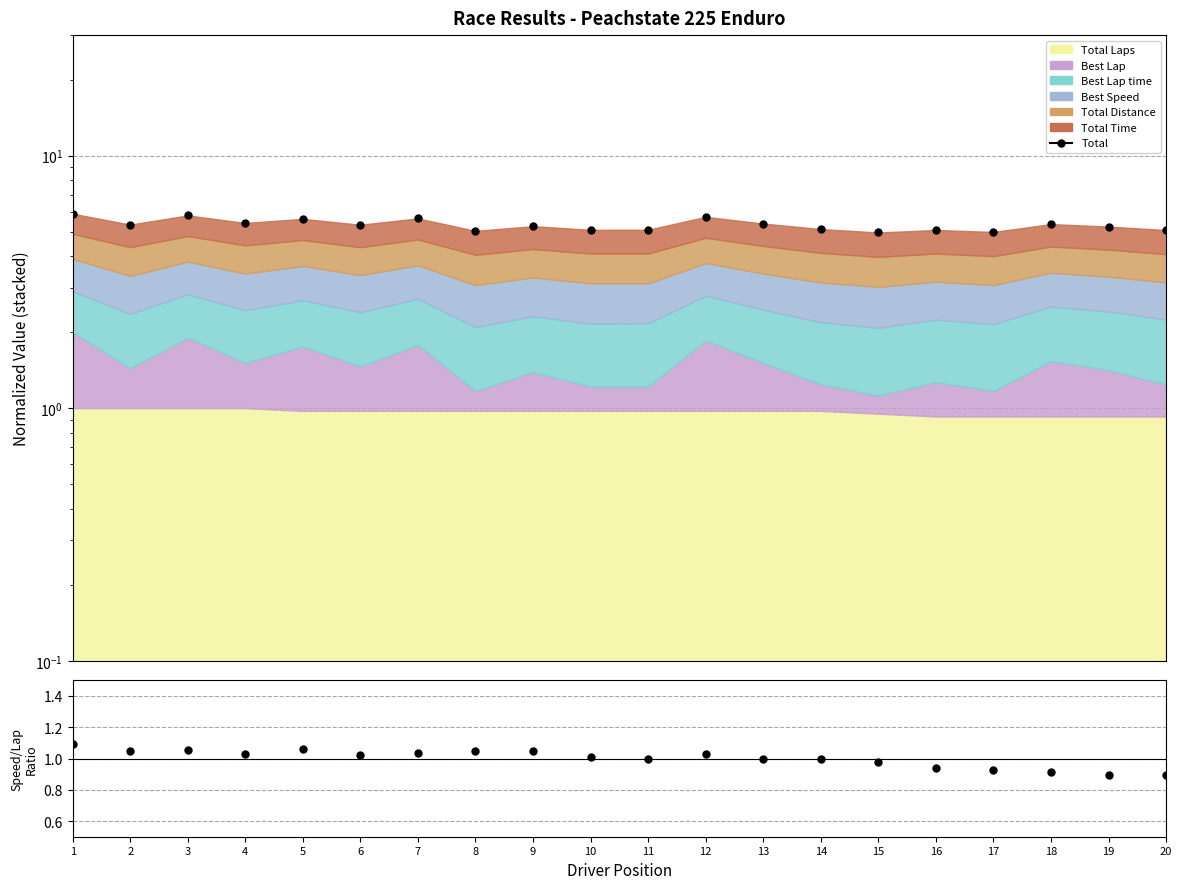

Reading left to right, extract all data points from this chart.

1=5.9	2=5.3	3=5.8	4=5.4	5=5.6	6=5.3	7=5.6	8=5.0	9=5.3	10=5.1	11=5.1	12=5.7	13=5.4	14=5.1	15=5.0	16=5.1	17=5.0	18=5.4	19=5.2	20=5.1